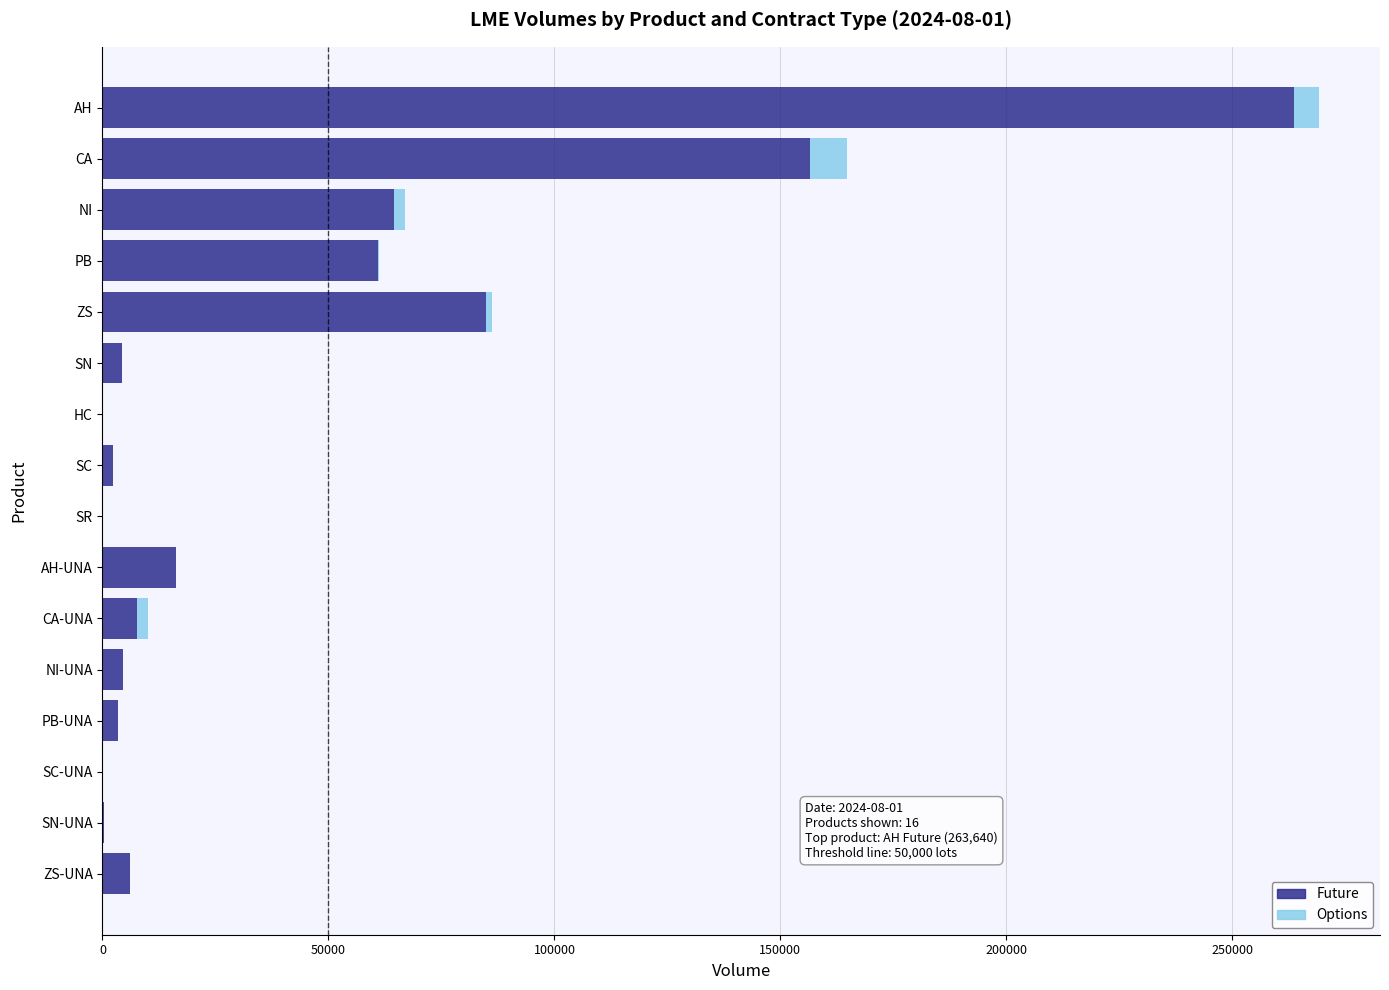

At which category is the sum across all series the highest?

AH